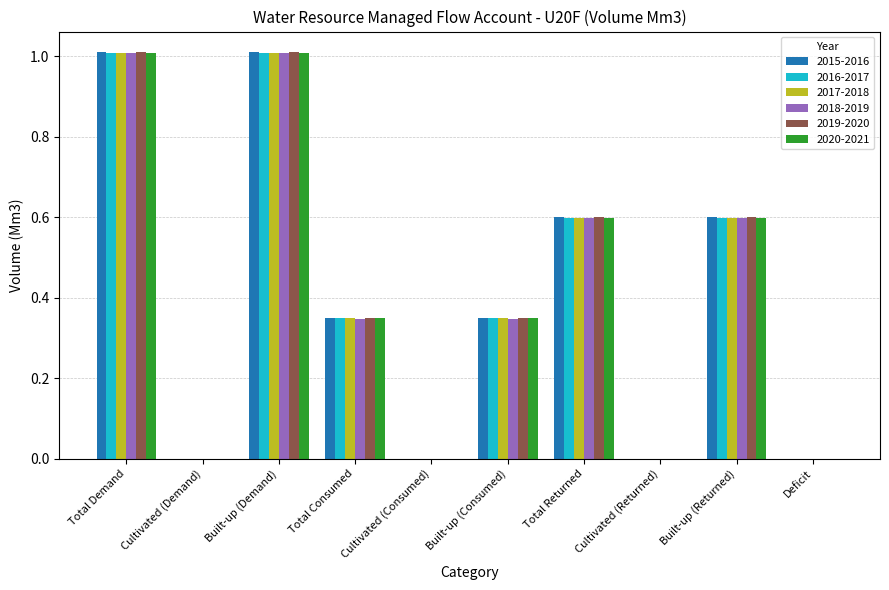

What is the total value across all series at Total Returned?

3.6